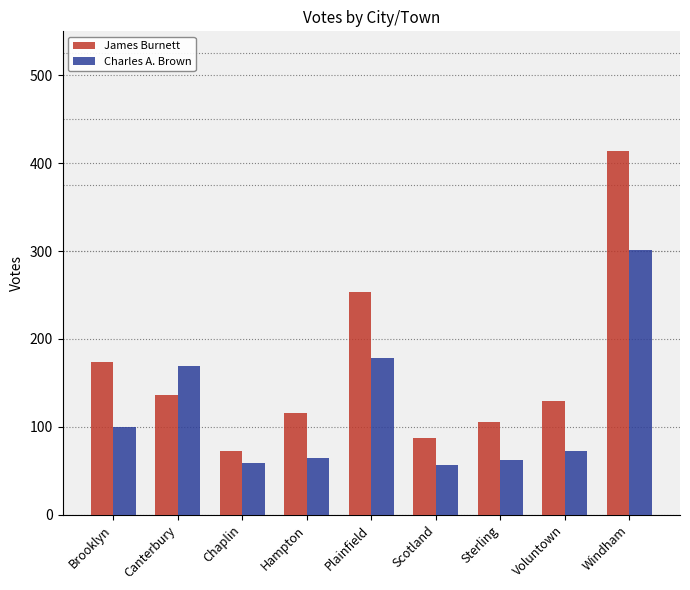

True or false: Charles A. Brown has a value of 301 at Windham.

True